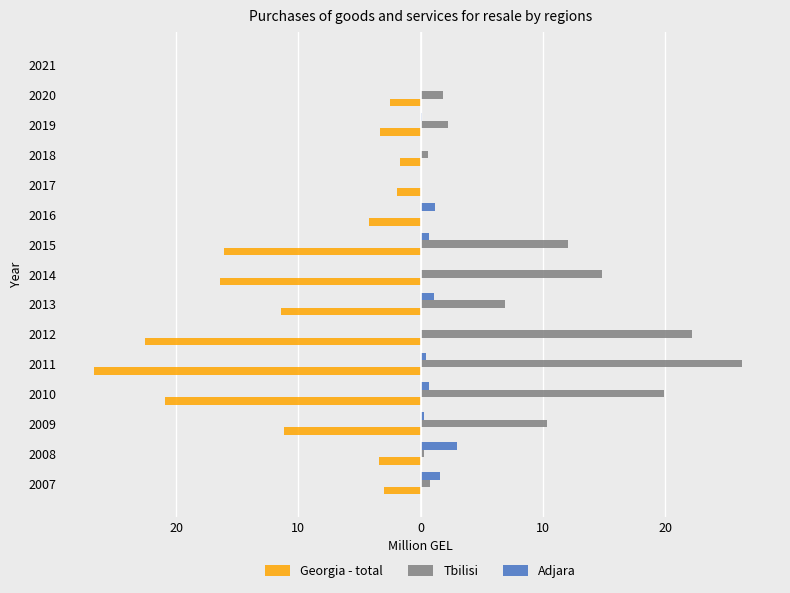

What are all the series names shown in the legend?

Georgia - total, Tbilisi, Adjara